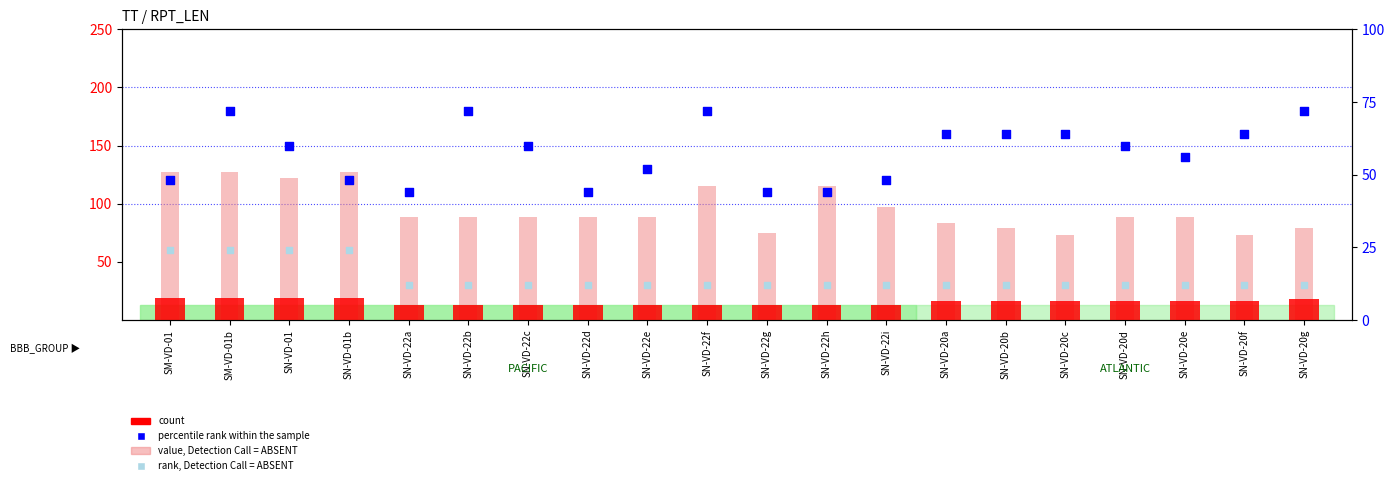

At which category is the sum across all series the highest?

SM-VD-01b